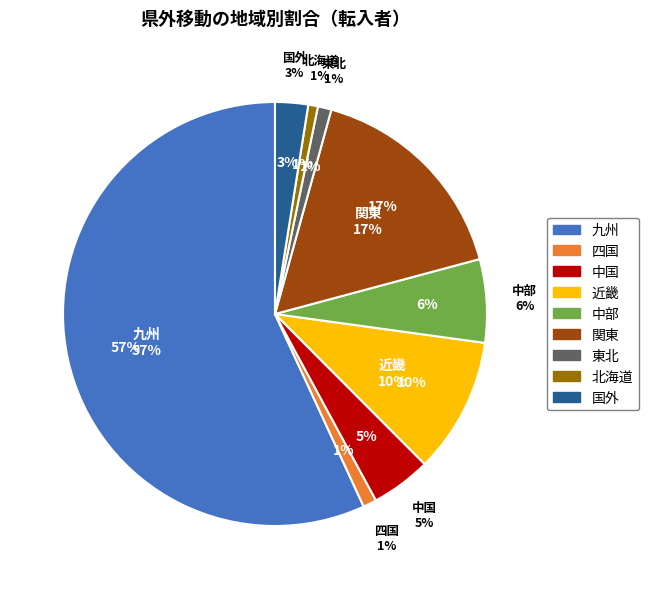

To the nearest percent, what percentage of the pie is 九州?

57%